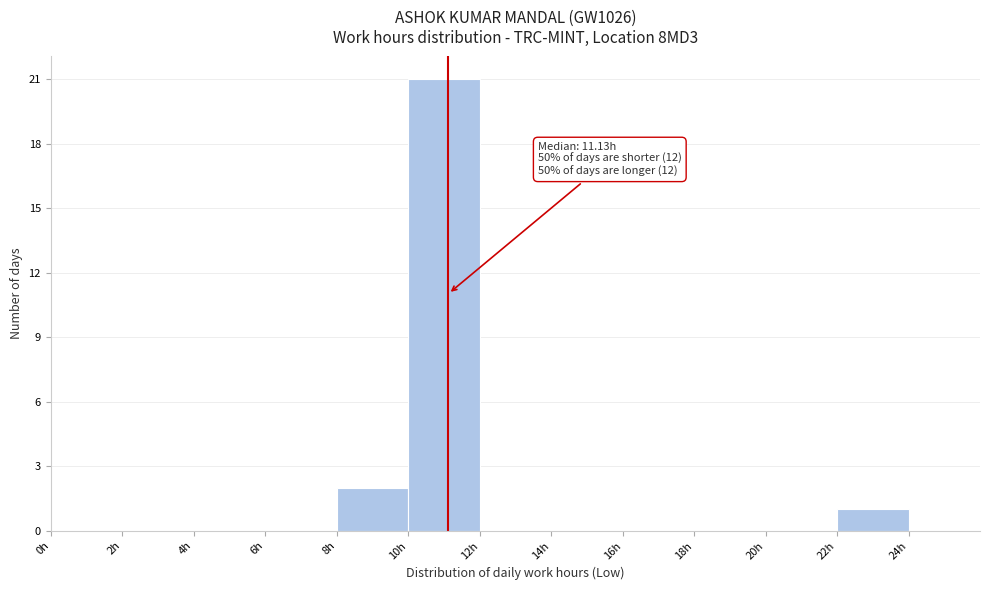

Which range on the x-axis has the tallest bar?

10 to 12